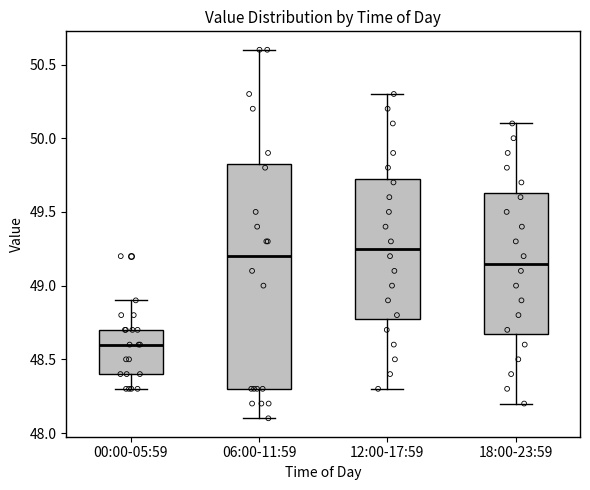

Comparing the boxes themselves (not the whiskers), which one is the tallest?

06:00-11:59